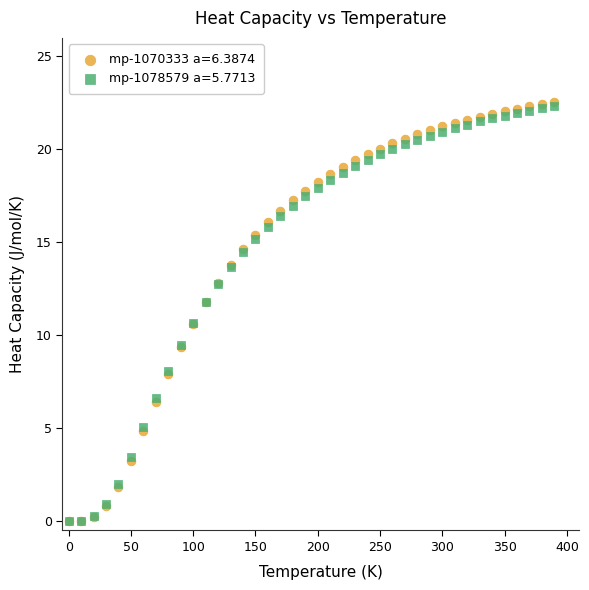

What are all the series names shown in the legend?

mp-1070333 a=6.3874, mp-1078579 a=5.7713